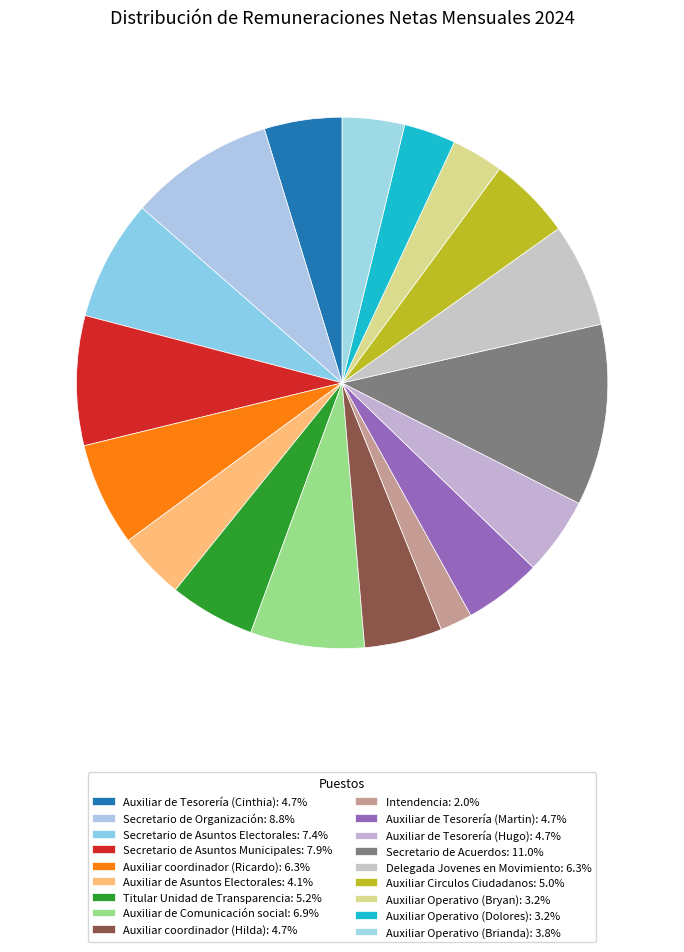

To the nearest percent, what percentage of the pie is Secretario de Asuntos Municipales?

8%